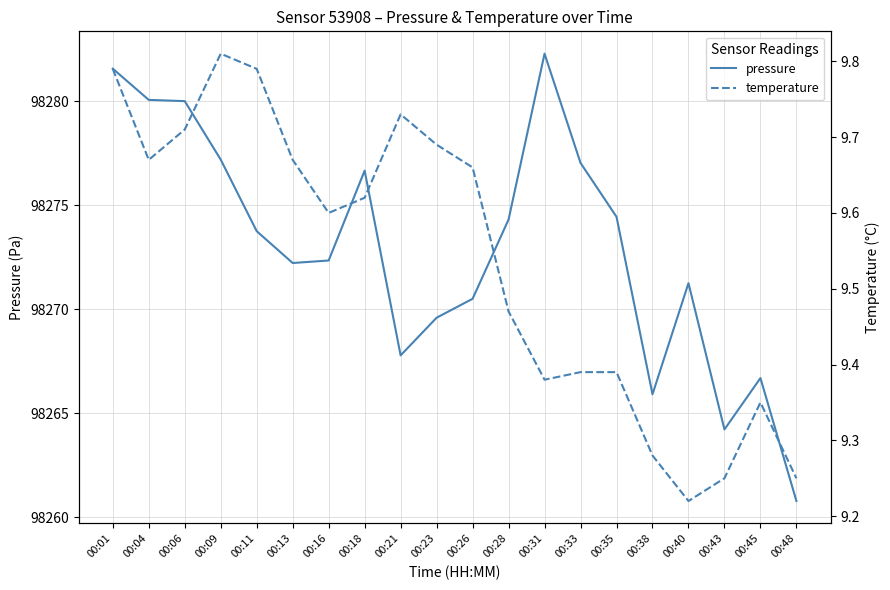

What are all the series names shown in the legend?

pressure, temperature